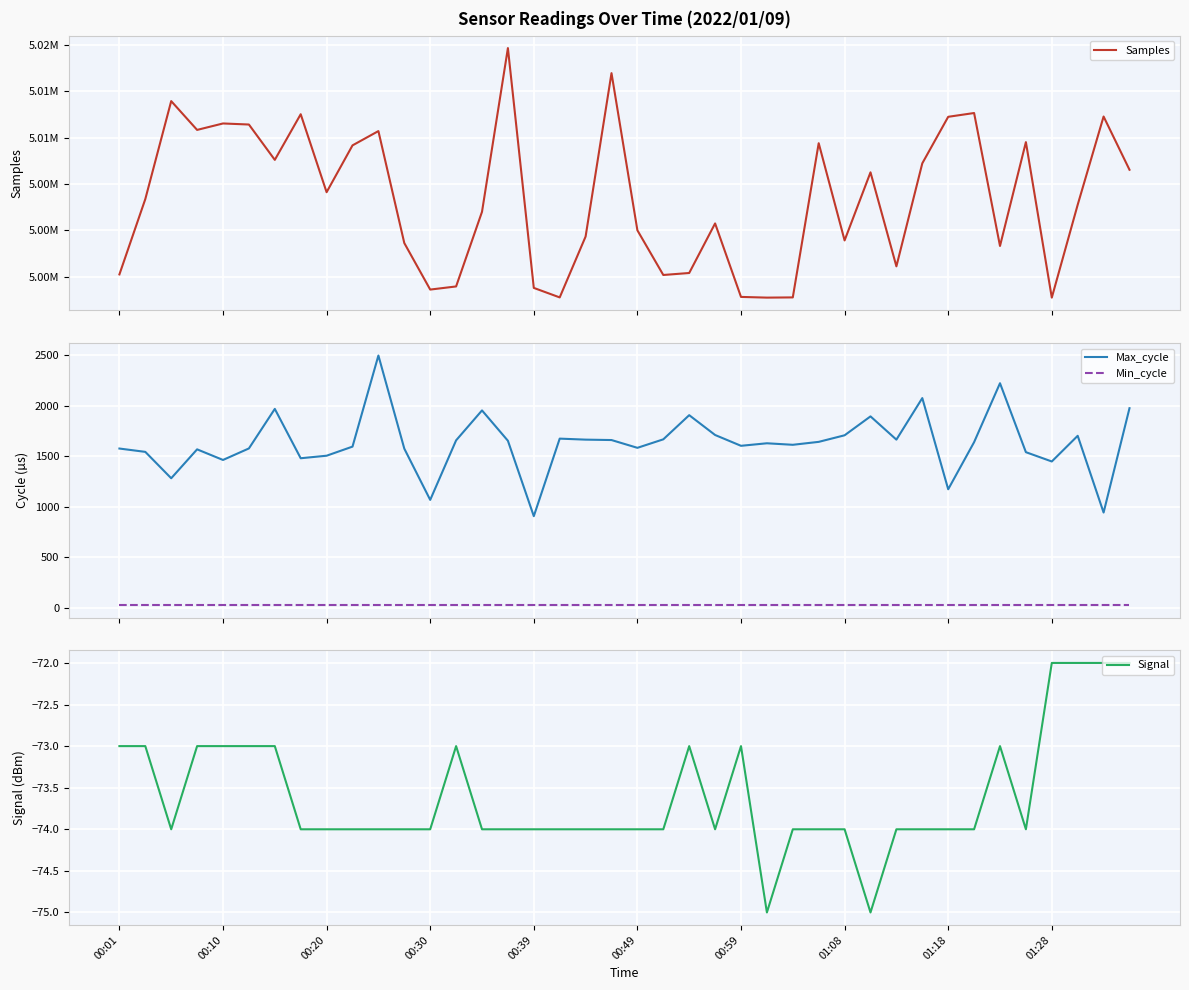

At which label does Min_cycle reach its minimum?

00:01